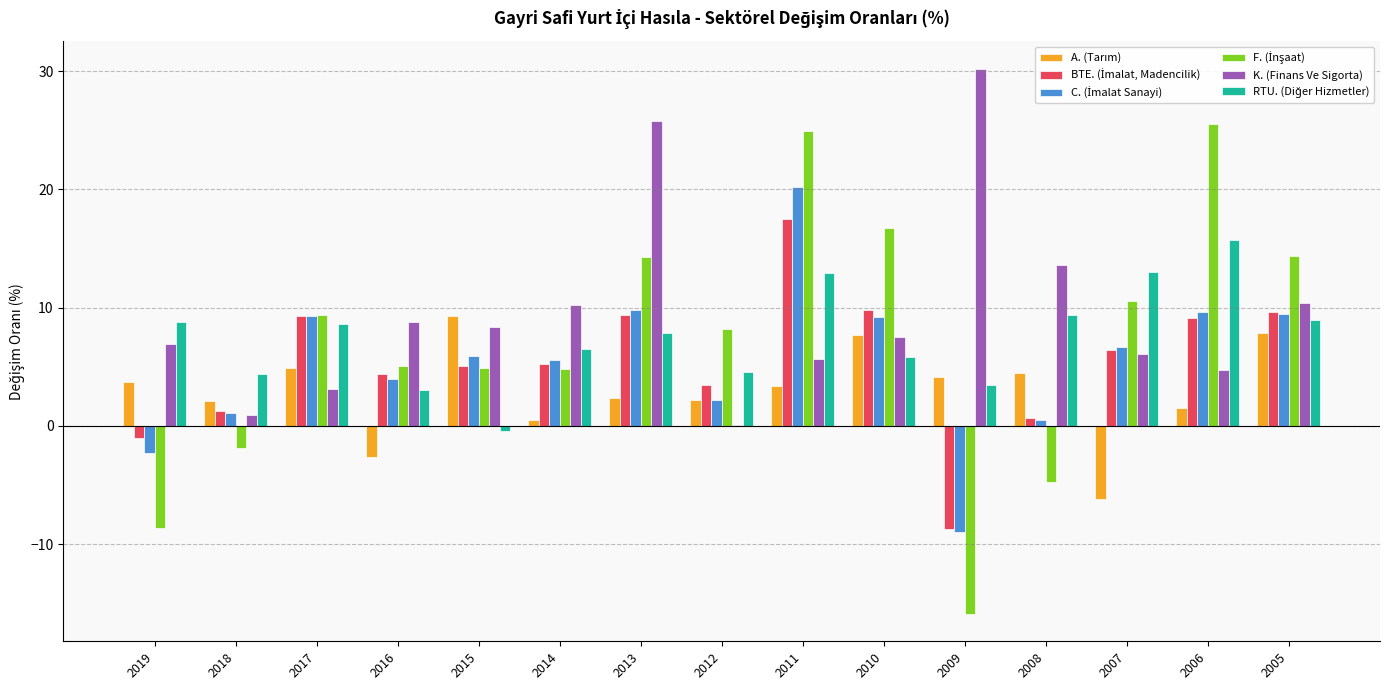

Between 2014 and 2012, which series saw the biggest shift?

K. (Finans Ve Sigorta)